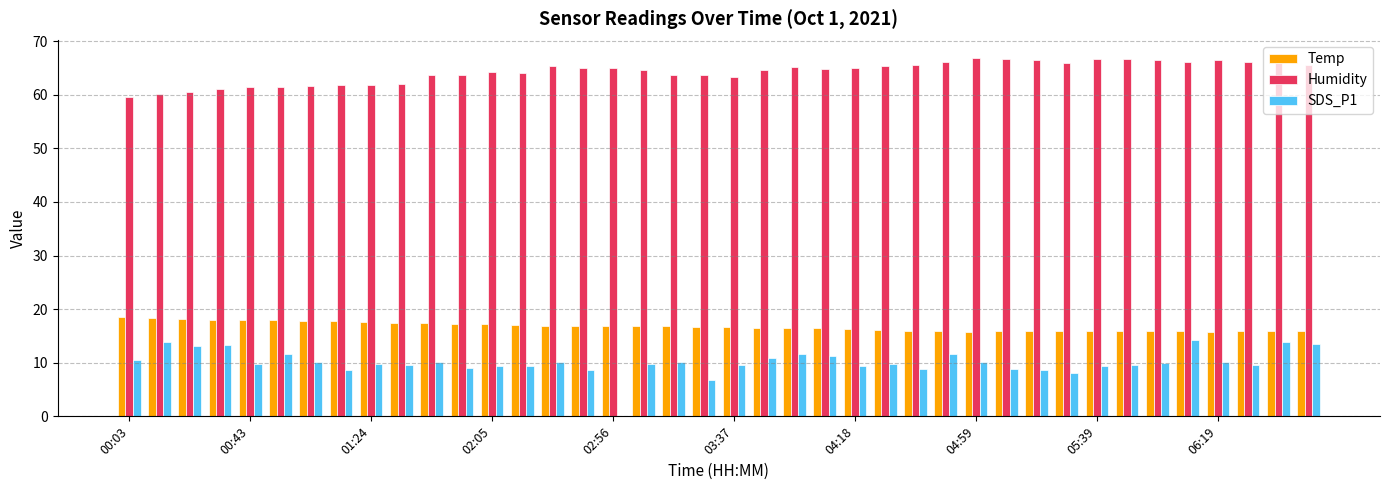

What is the maximum value shown in the chart?

66.9